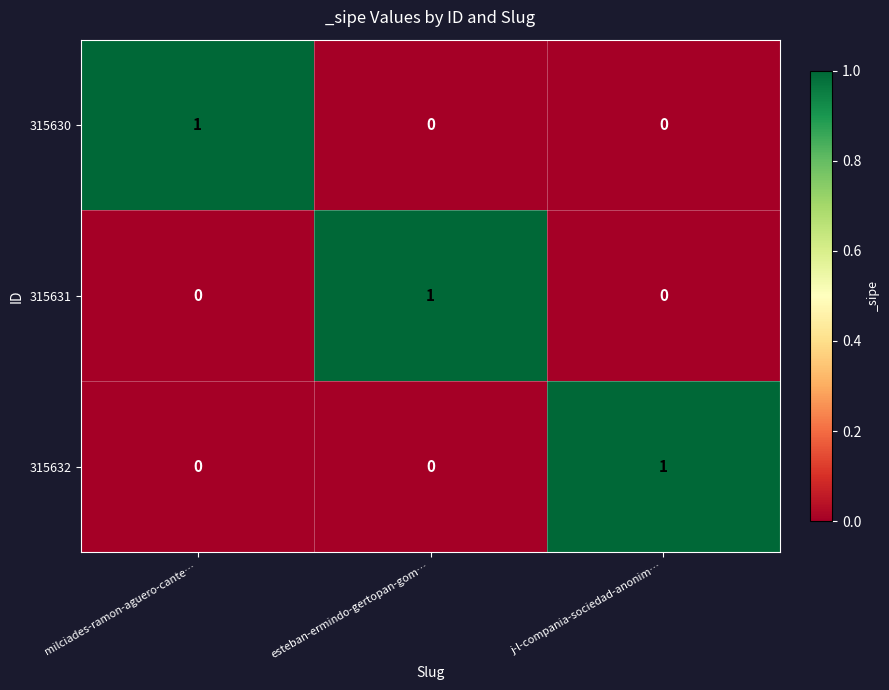

How many data points does each series have?

3